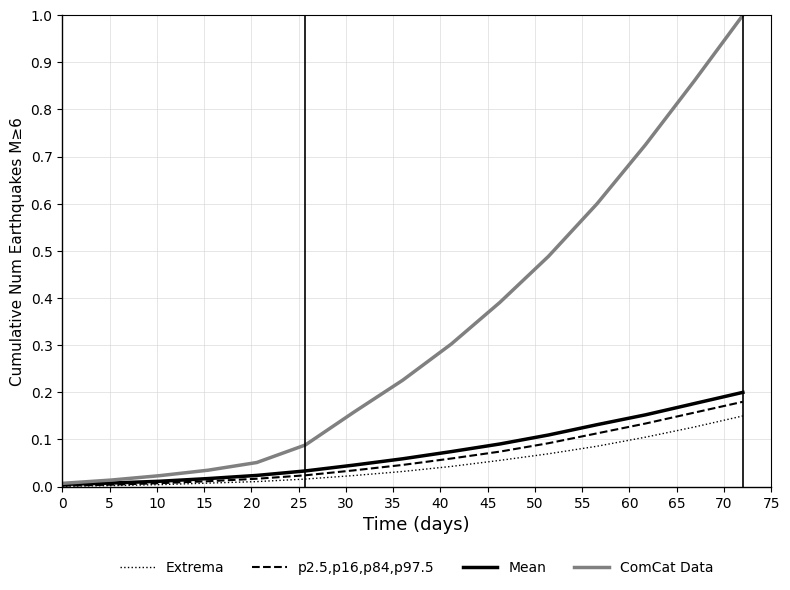

List the series in order of their peak value, highest first.

ComCat Data, Mean, p2.5,p16,p84,p97.5, Extrema